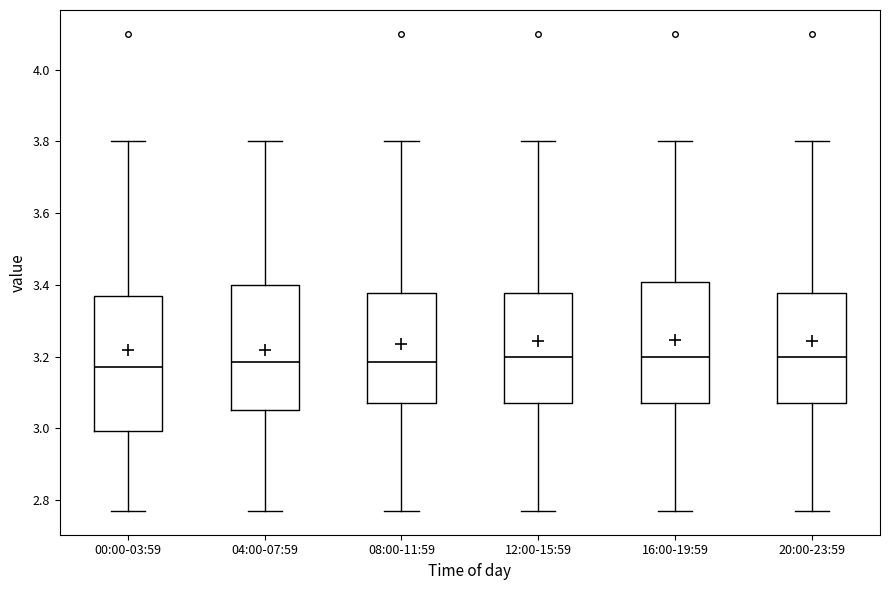

Reading left to right, transcribe this box plot: for each box, give where its median line is, the range the box spans, and where its two whiskers end, as read against the y-axis. The values are not printed on the chart, so give them approximately, as read against the axis.

00:00-03:59: median 3.18, box 3.00 to 3.38, whiskers 2.78 to 3.80
04:00-07:59: median 3.18, box 3.06 to 3.40, whiskers 2.78 to 3.80
08:00-11:59: median 3.18, box 3.08 to 3.38, whiskers 2.78 to 3.80
12:00-15:59: median 3.20, box 3.08 to 3.38, whiskers 2.78 to 3.80
16:00-19:59: median 3.20, box 3.08 to 3.40, whiskers 2.78 to 3.80
20:00-23:59: median 3.20, box 3.08 to 3.38, whiskers 2.78 to 3.80